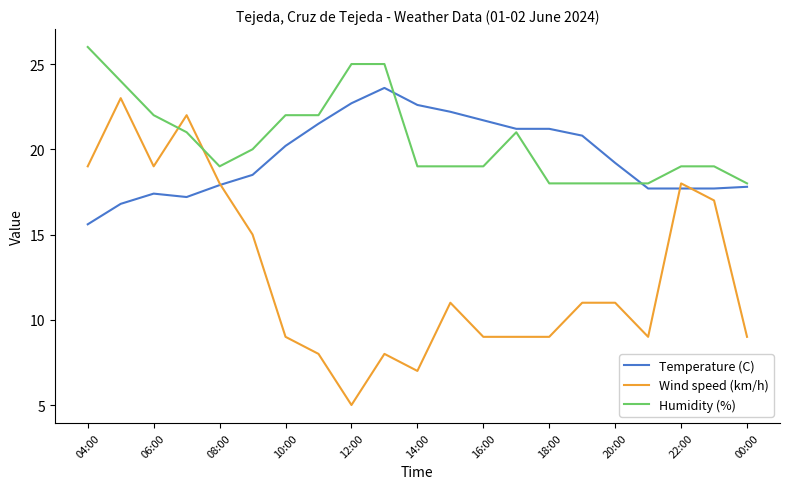

What is the minimum value for Temperature (C)?

15.6